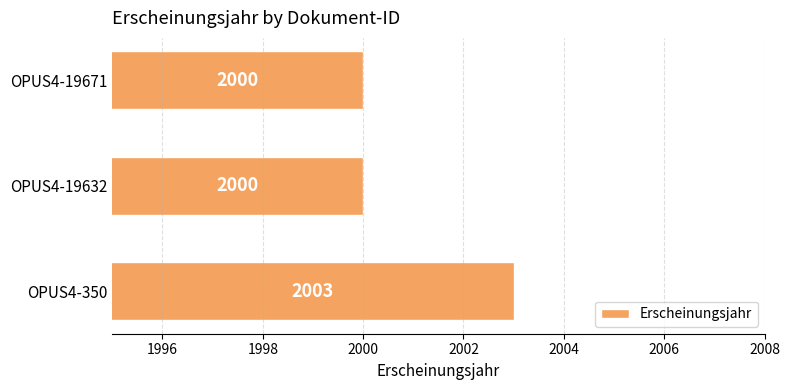

True or false: the data shows 2750 at OPUS4-19632.

False